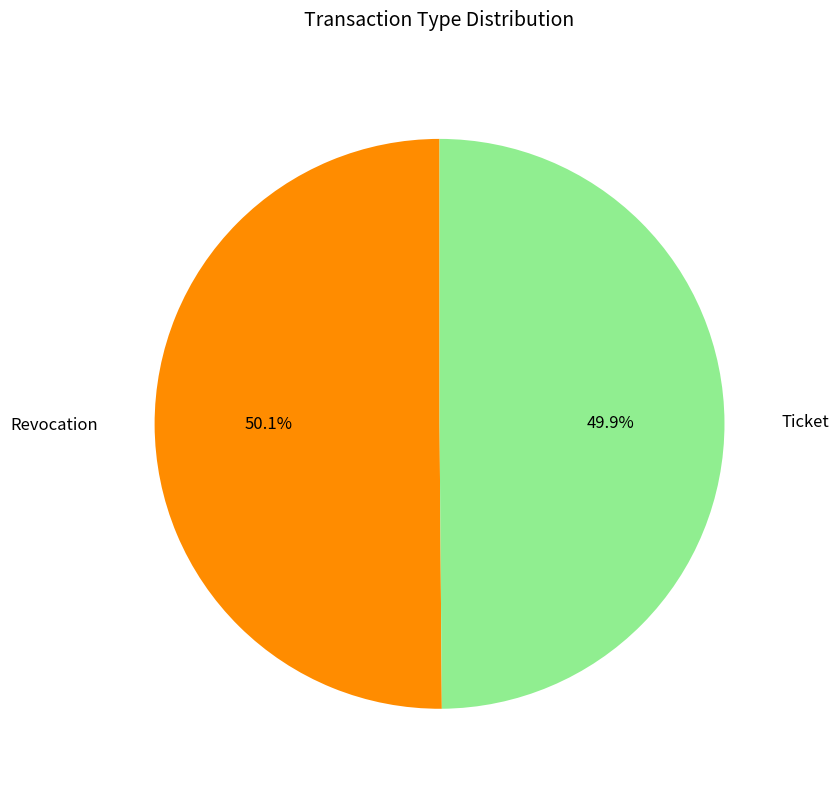

Is there any slice that represents more than half of the pie?

Yes